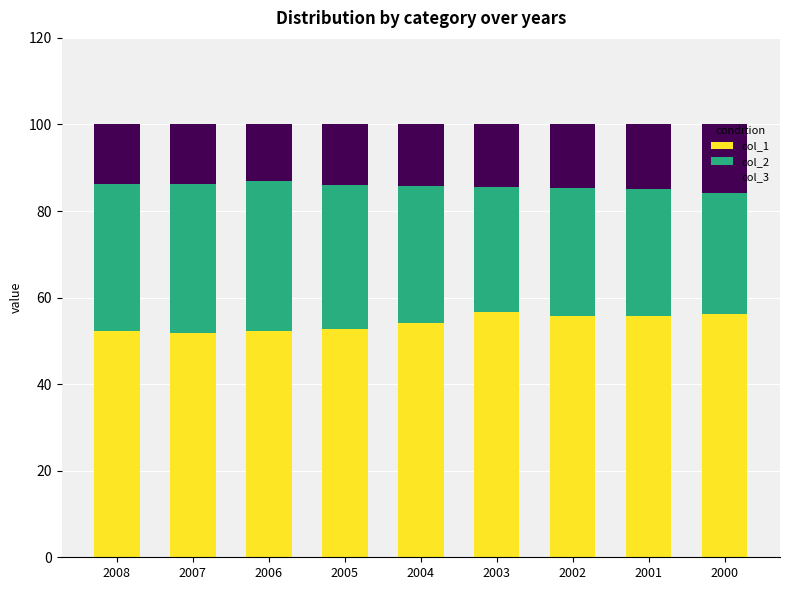

The col_1 series shows 23.2 at 2008. True or false?

False